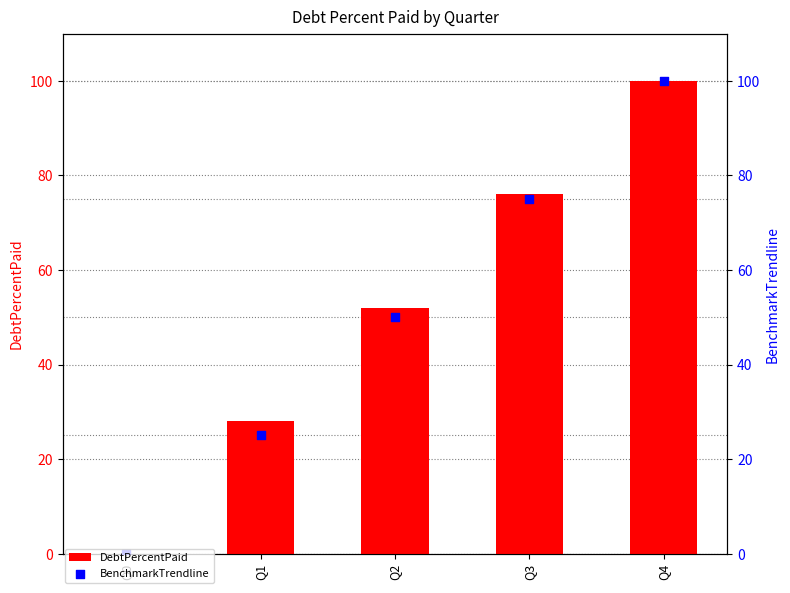

Which series has the widest spread of Y values?

DebtPercentPaid